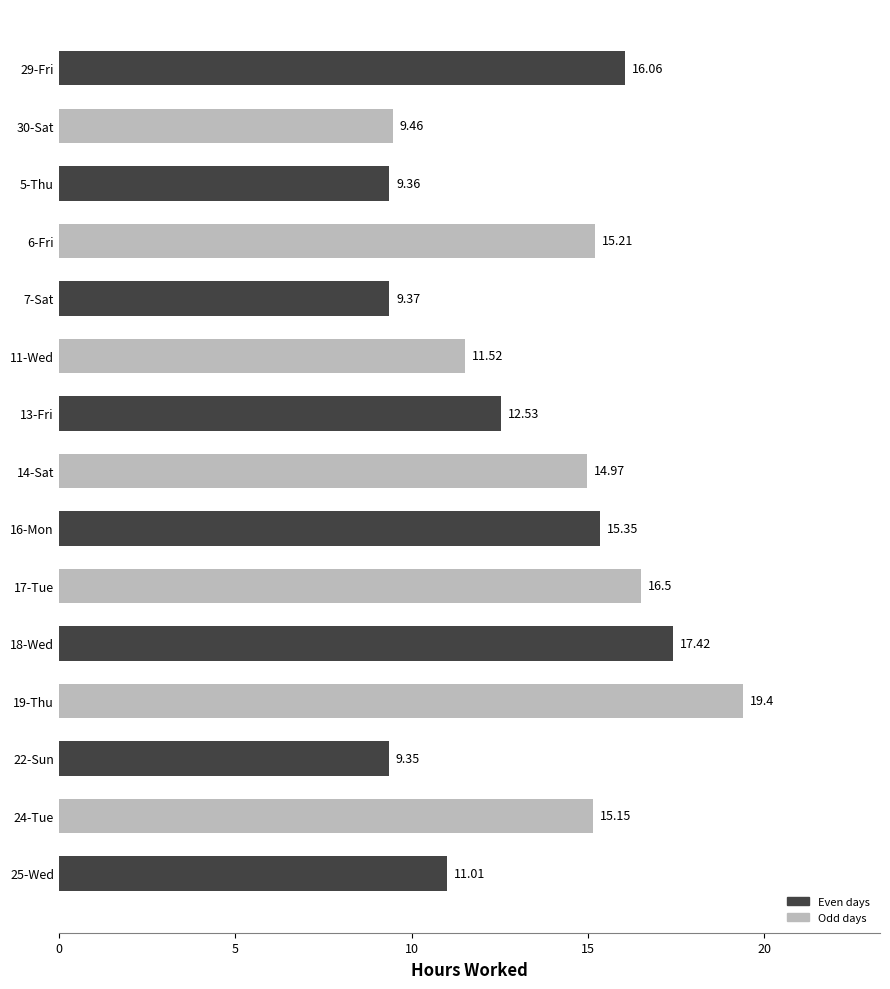

What is the ratio of the value at 7-Sat to the value at 18-Wed?

0.5